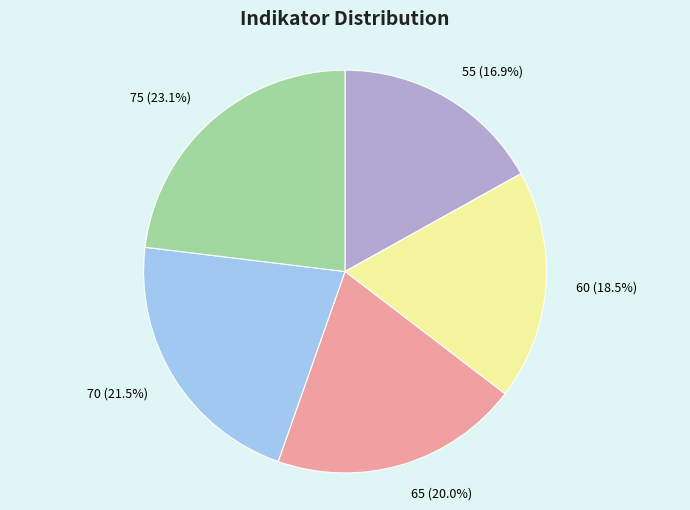

Is it true that 75 is 23% of the pie?

True